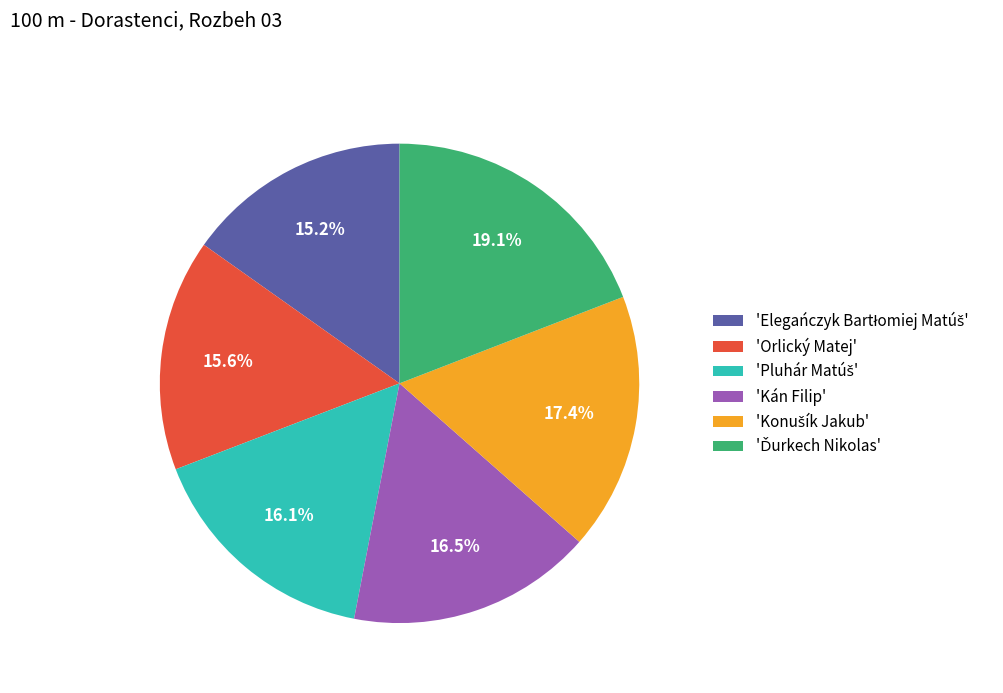

Is there any slice that represents more than half of the pie?

No